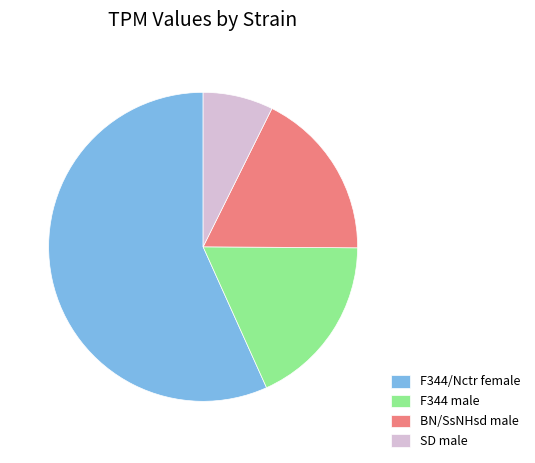

Between F344/Nctr female and BN/SsNHsd male, which is larger?

F344/Nctr female